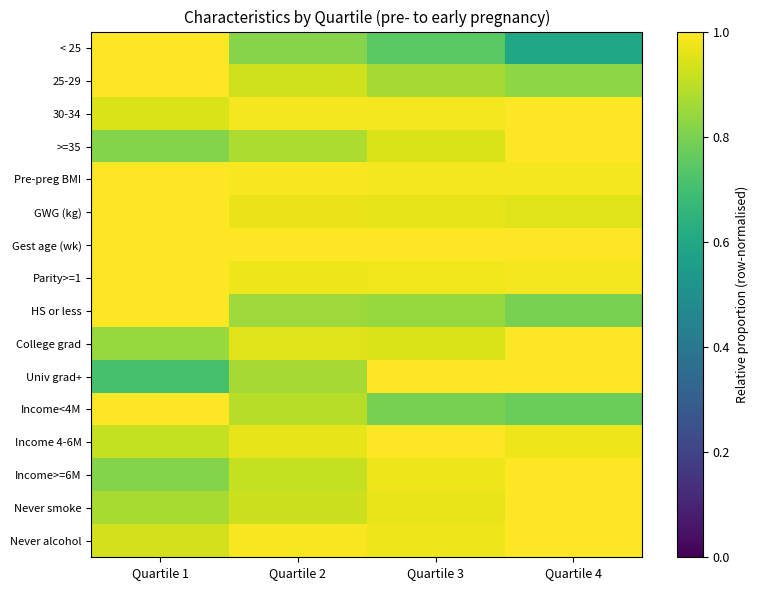

What is the smallest value displayed?

0.6